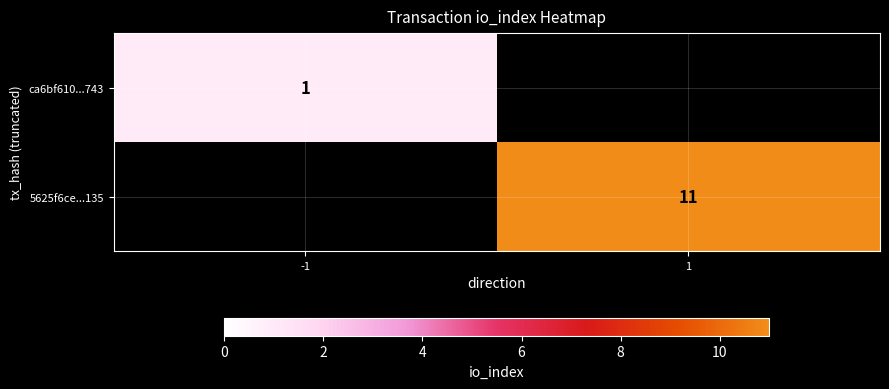

Between -1 and 1, which is larger?

1